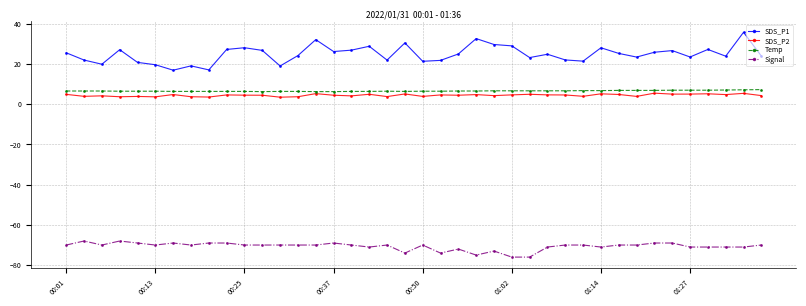

Count the number of categories in the chart.

40